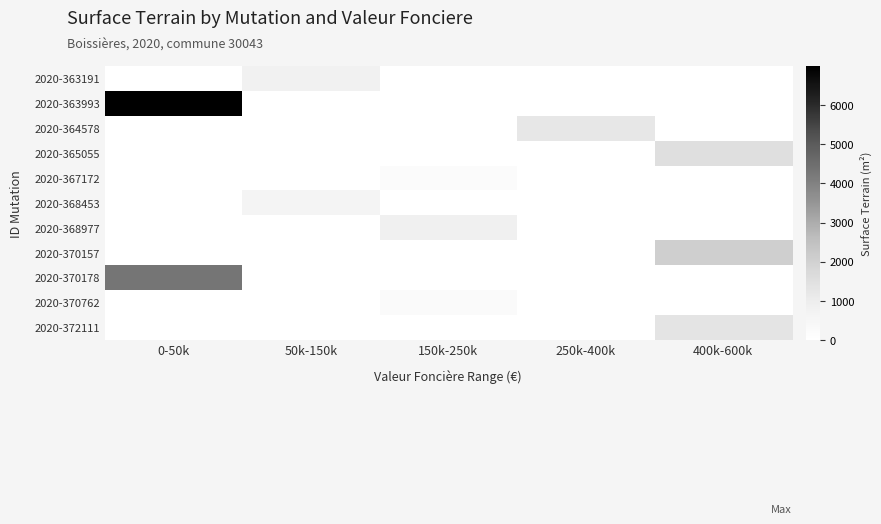

At how many categories does at least one series exceed 4351?

1